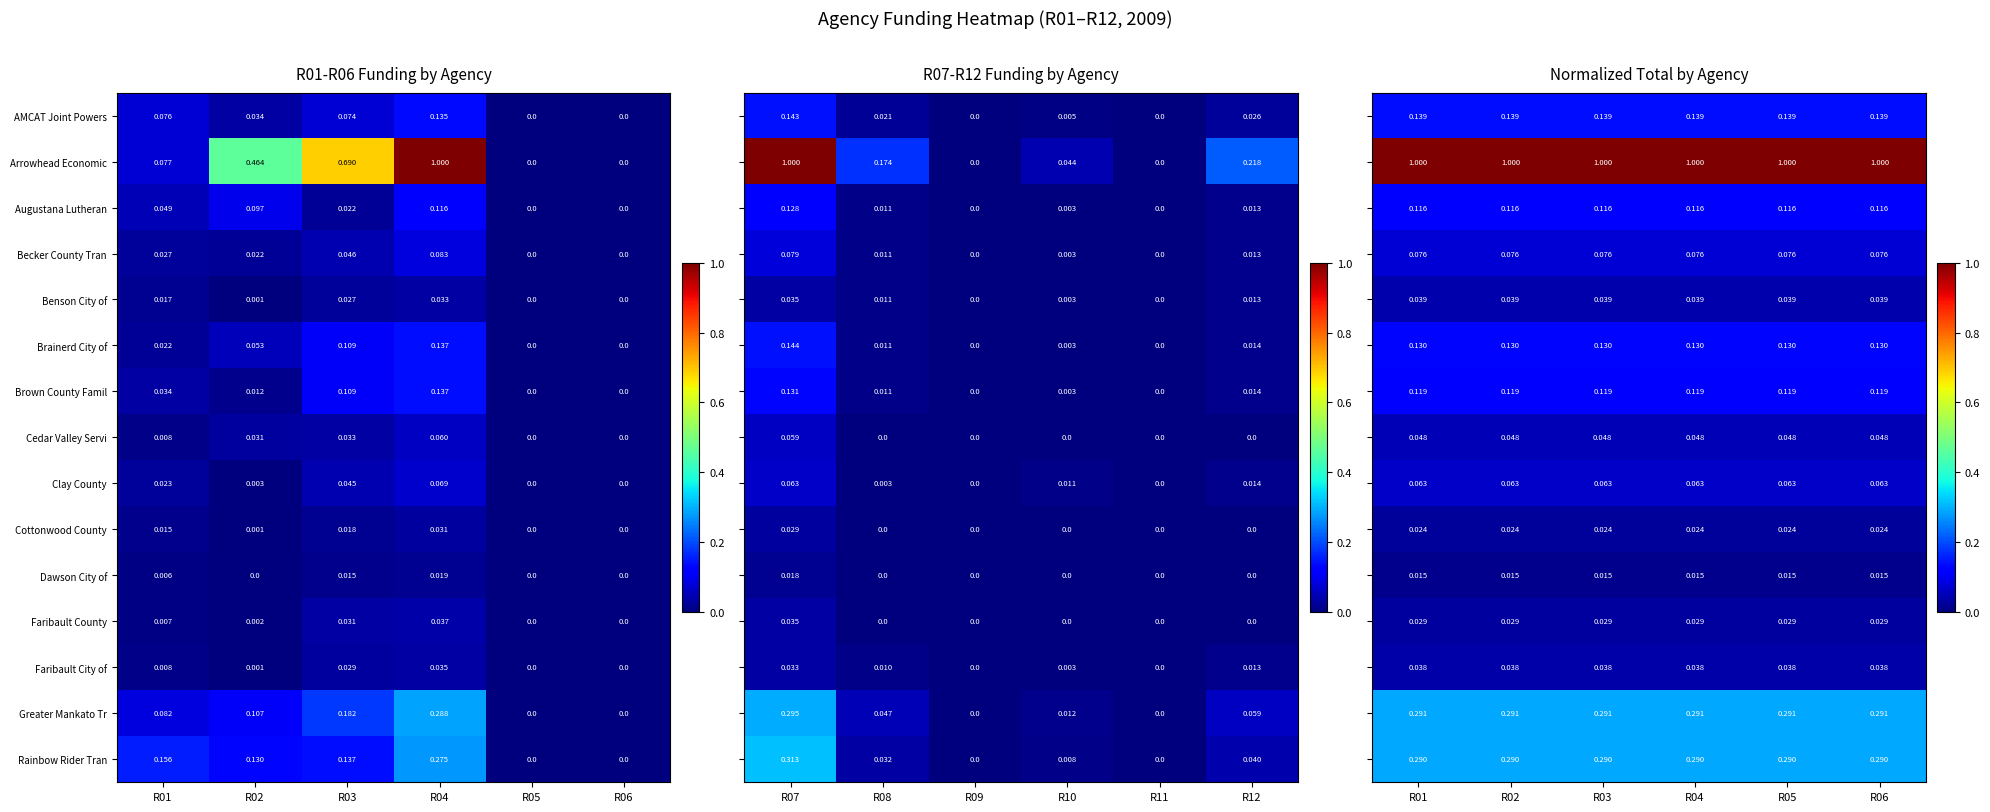

Is the value of Cottonwood County at R05 greater than the value of Faribault City of at R01?

No